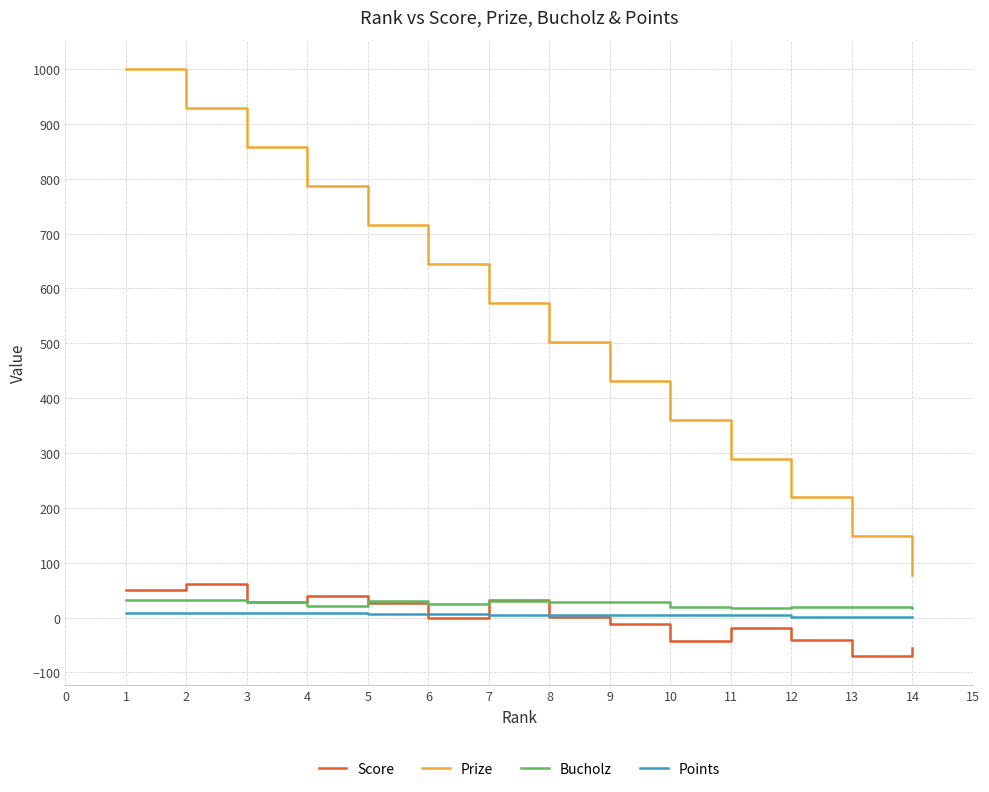

Which series ends up on top after the final intersection of Points and Score?

Points